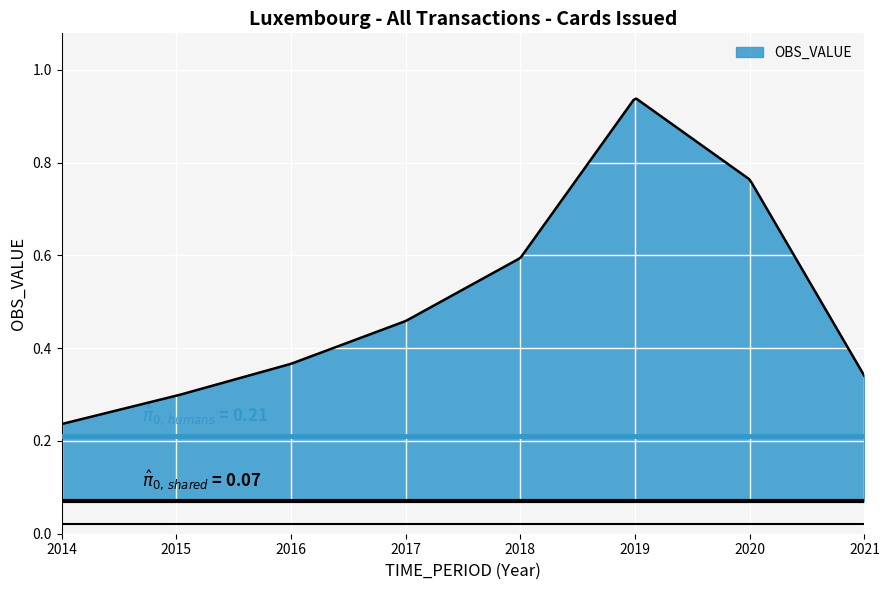

True or false: the data has more than 2 interior local peaks.

False